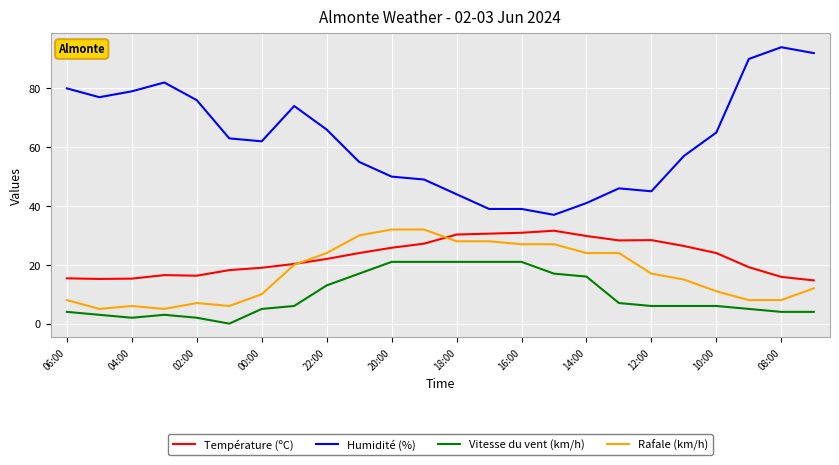

Does the chart have visible grid lines?

Yes